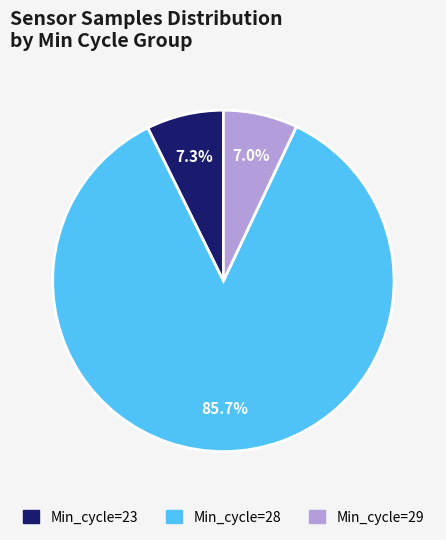

Does any single category account for the majority?

Yes